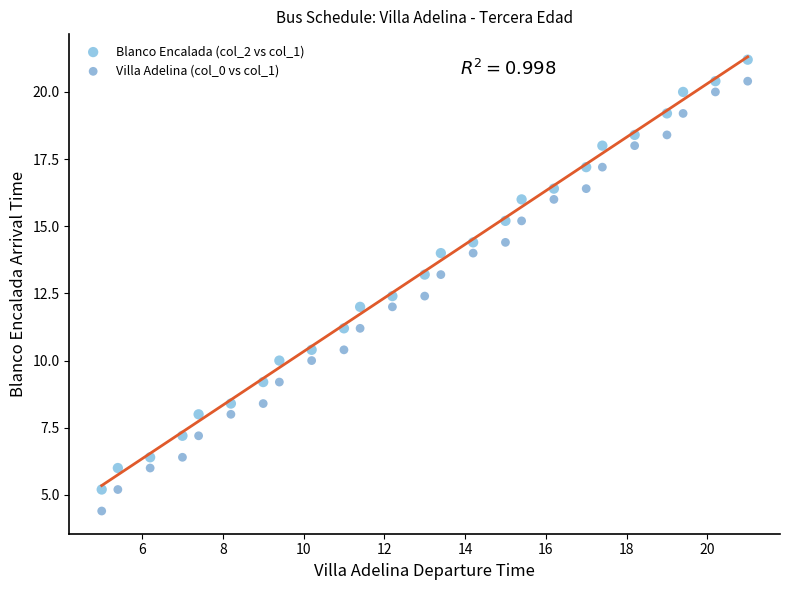

What are all the series names shown in the legend?

Blanco Encalada (col_2 vs col_1), Villa Adelina (col_0 vs col_1)